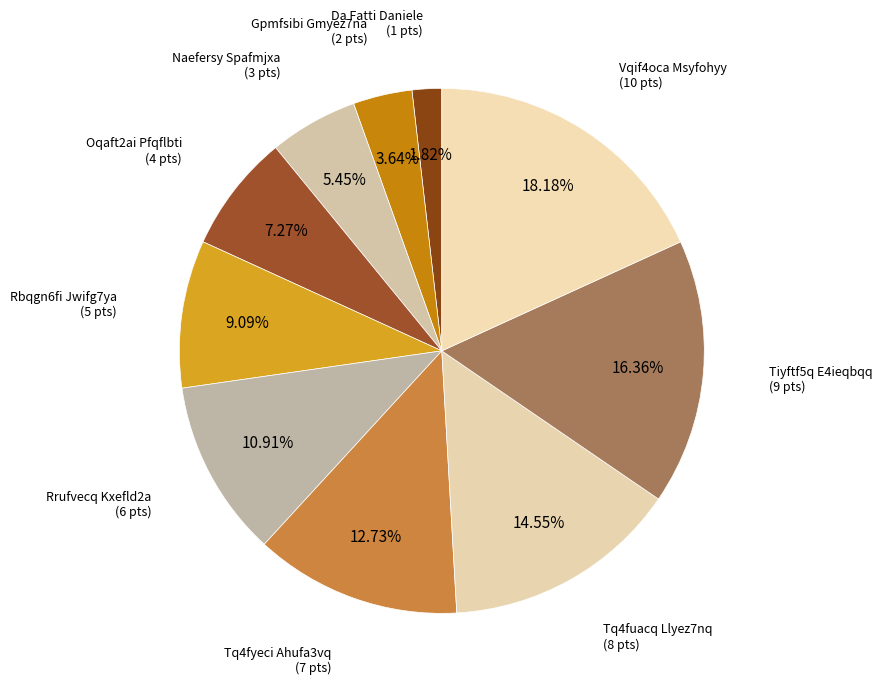

To the nearest percent, what is the difference between the largest and smallest slice percentages?

16%